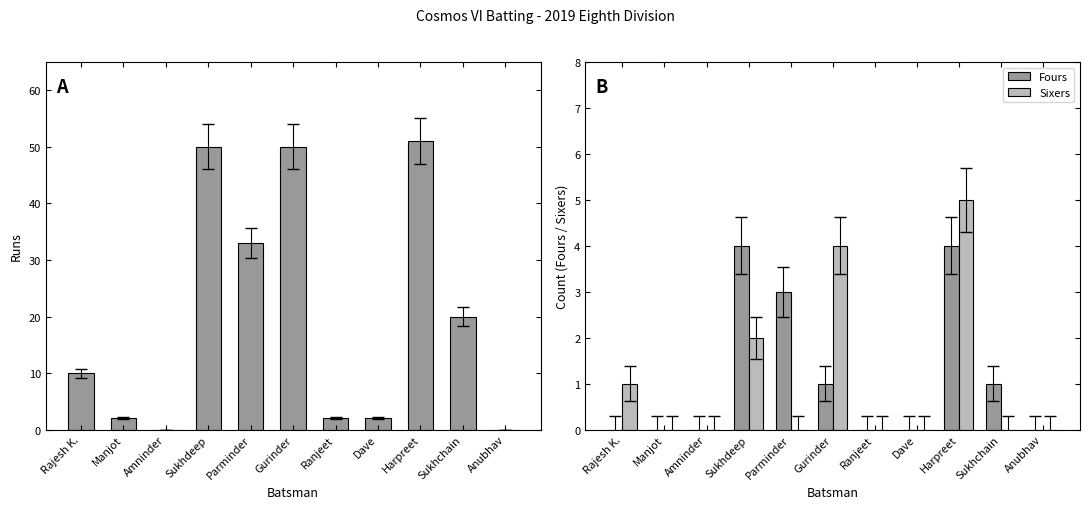

Which category has the highest value in the Fours series?

Sukhdeep